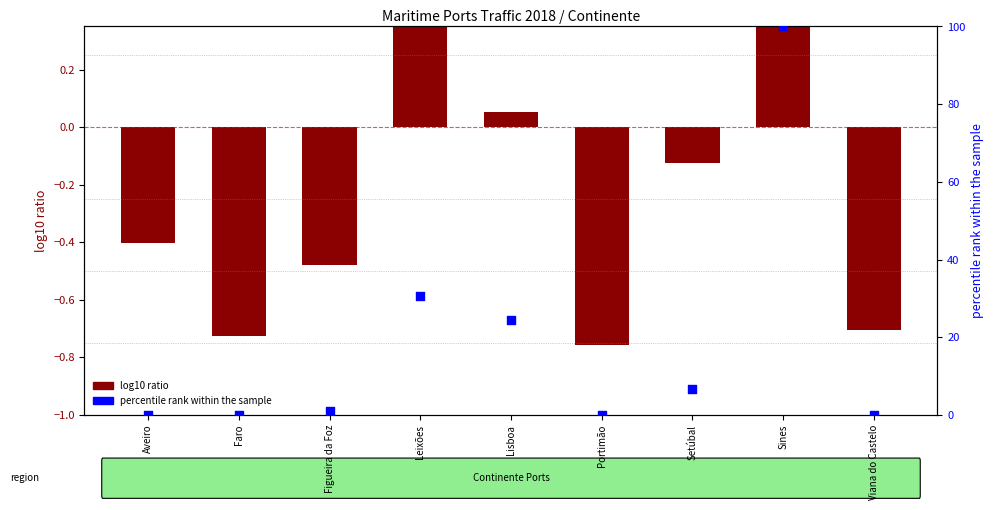

Which series contains the highest Y value?

percentile rank within the sample